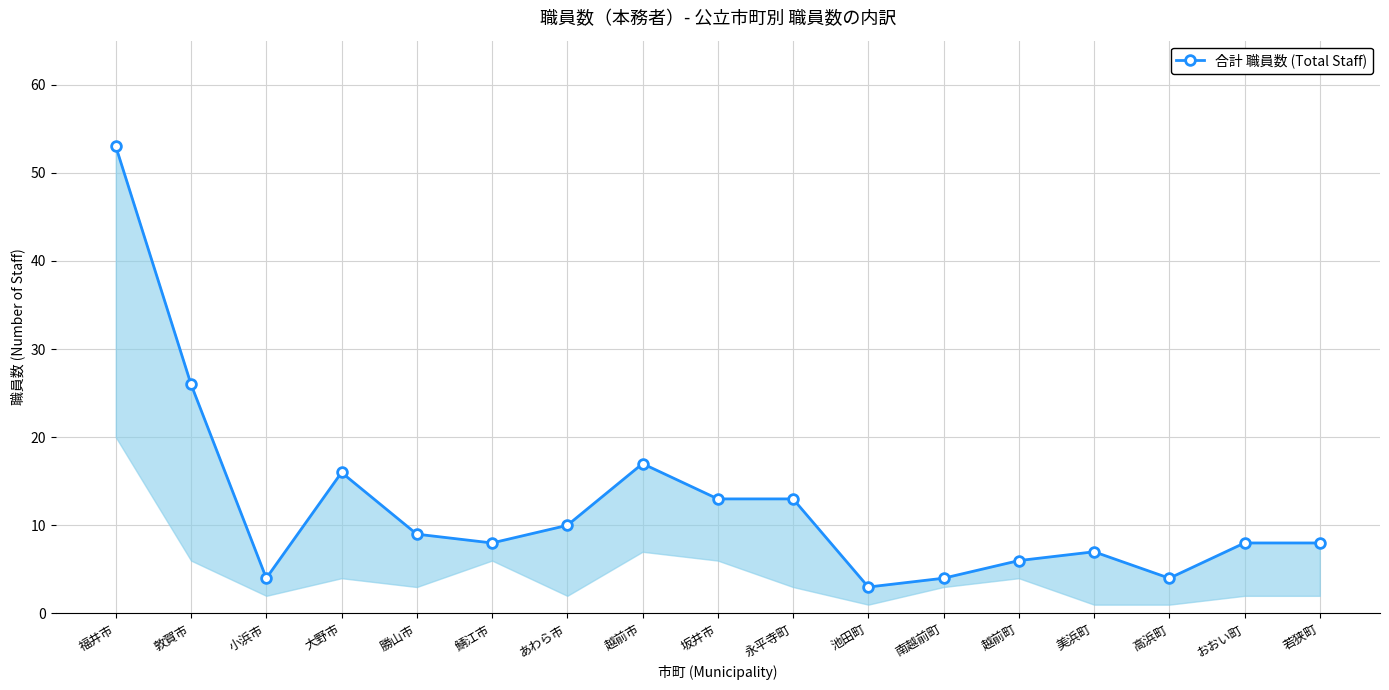

How many distinct data groups are displayed?

1